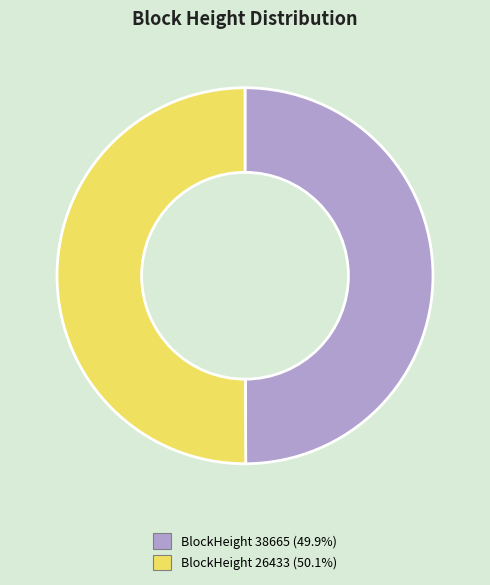

Combined, do BlockHeight 26433 (50.1%) and BlockHeight 38665 (49.9%) account for over 50%?

Yes